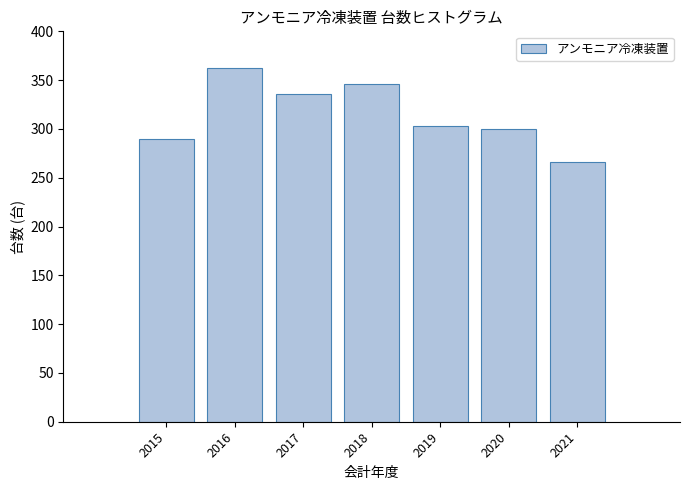

Reading right to left, what are all the values shown in this chart?

266	300	303	346	336	362	290